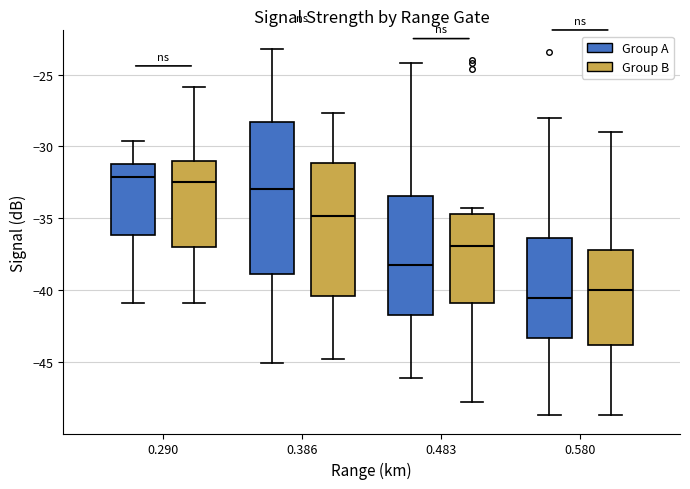

Comparing the boxes themselves (not the whiskers), which one is the tallest?

0.386 (Group A)